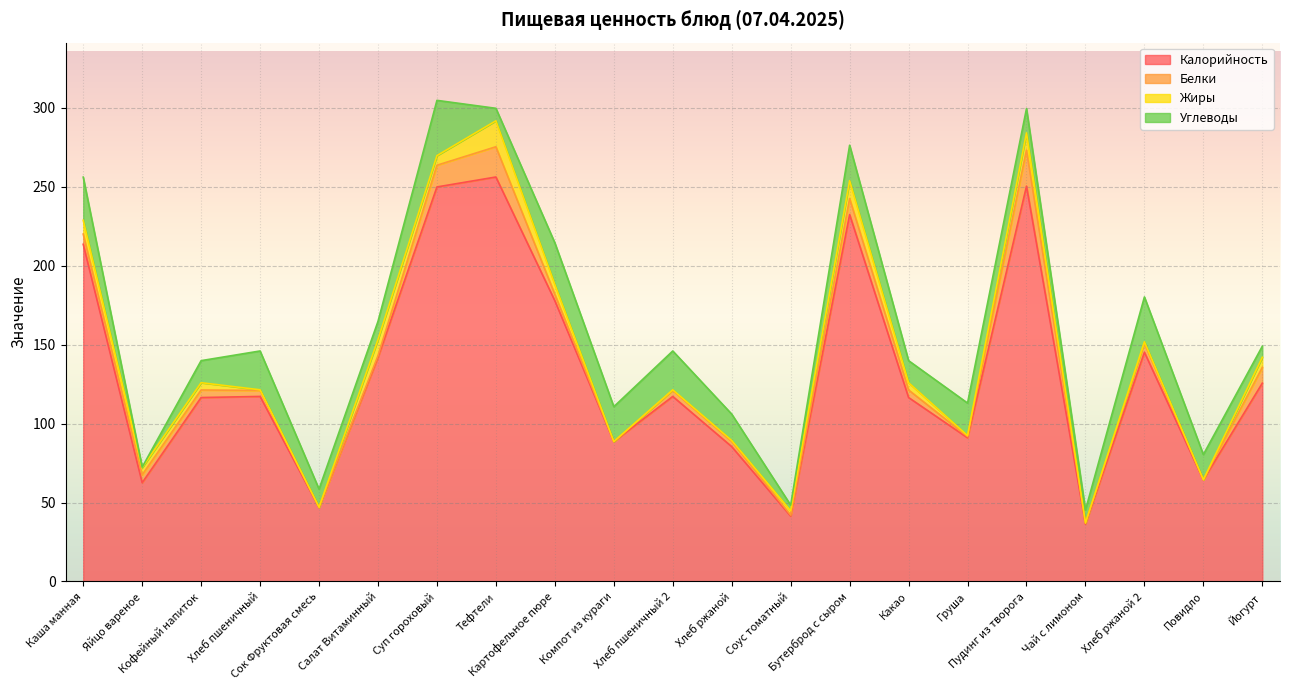

The value of Углеводы at Какао is 7.1. True or false?

False